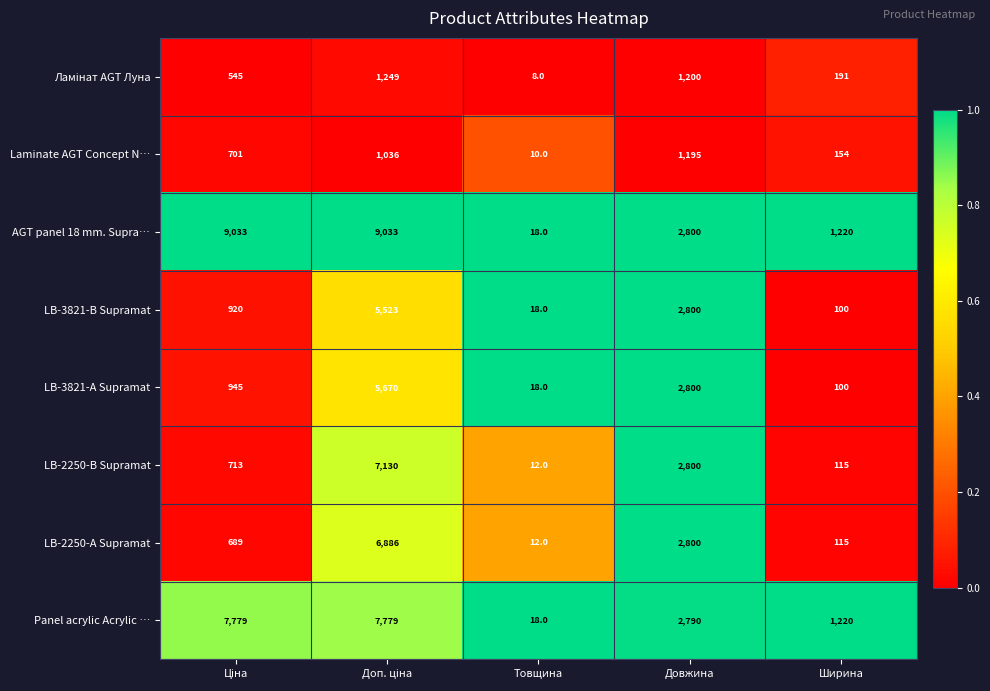

Which series has the largest range (max minus min)?

AGT panel 18 mm. Supra…